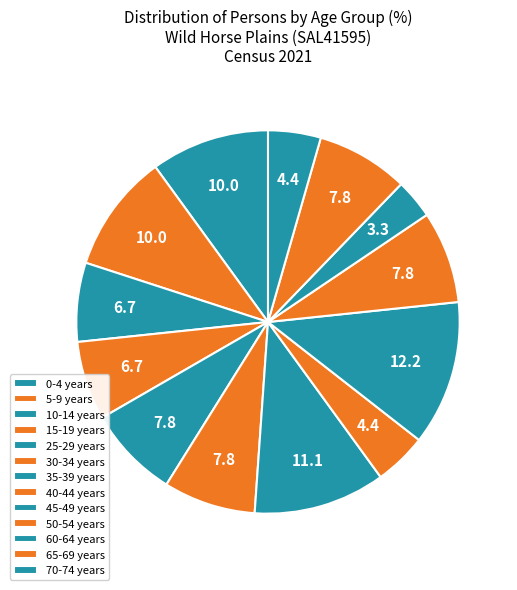

Which has a higher value, 35-39 years or 30-34 years?

35-39 years